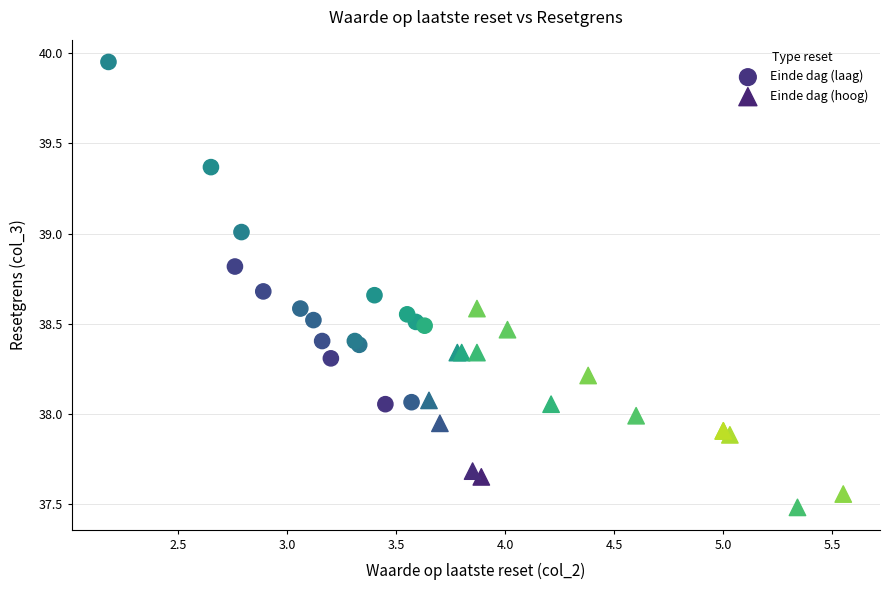

Which series has the largest Y range (max minus min)?

Einde dag (laag)